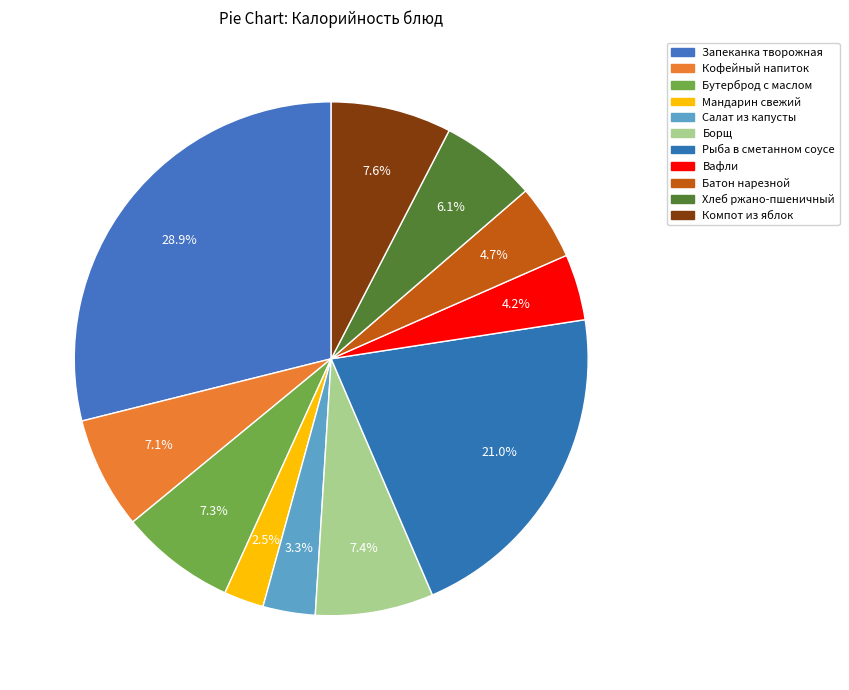

Count the number of slices in the pie.

11